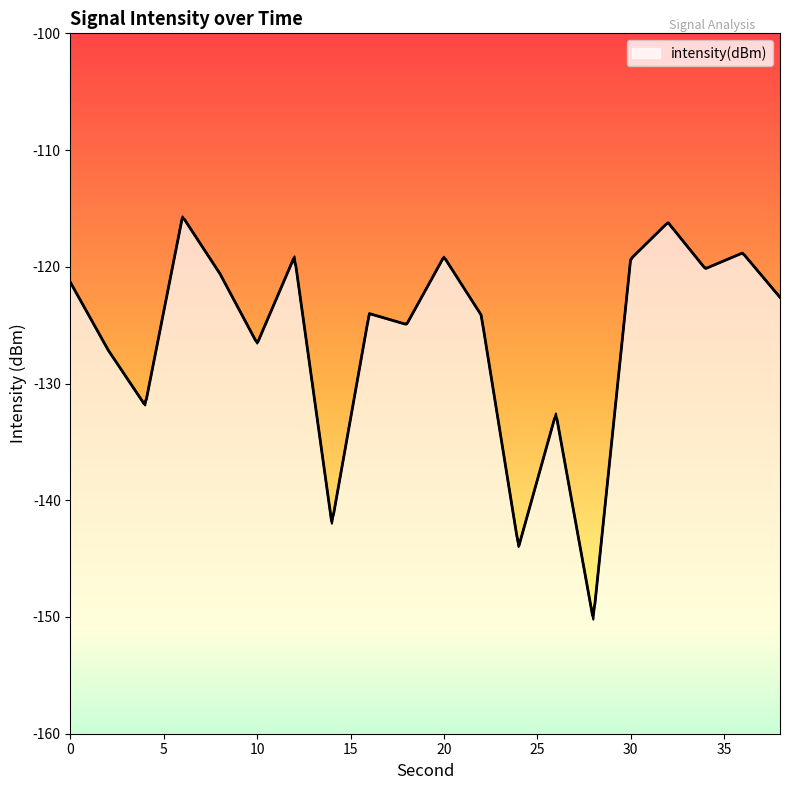

Reading left to right, list all the values displayed in this chart.

-121.3	-127.1	-131.9	-115.7	-120.6	-126.6	-119.1	-142.0	-124.0	-124.9	-119.1	-124.1	-144.0	-132.6	-150.2	-119.3	-116.2	-120.2	-118.8	-122.6